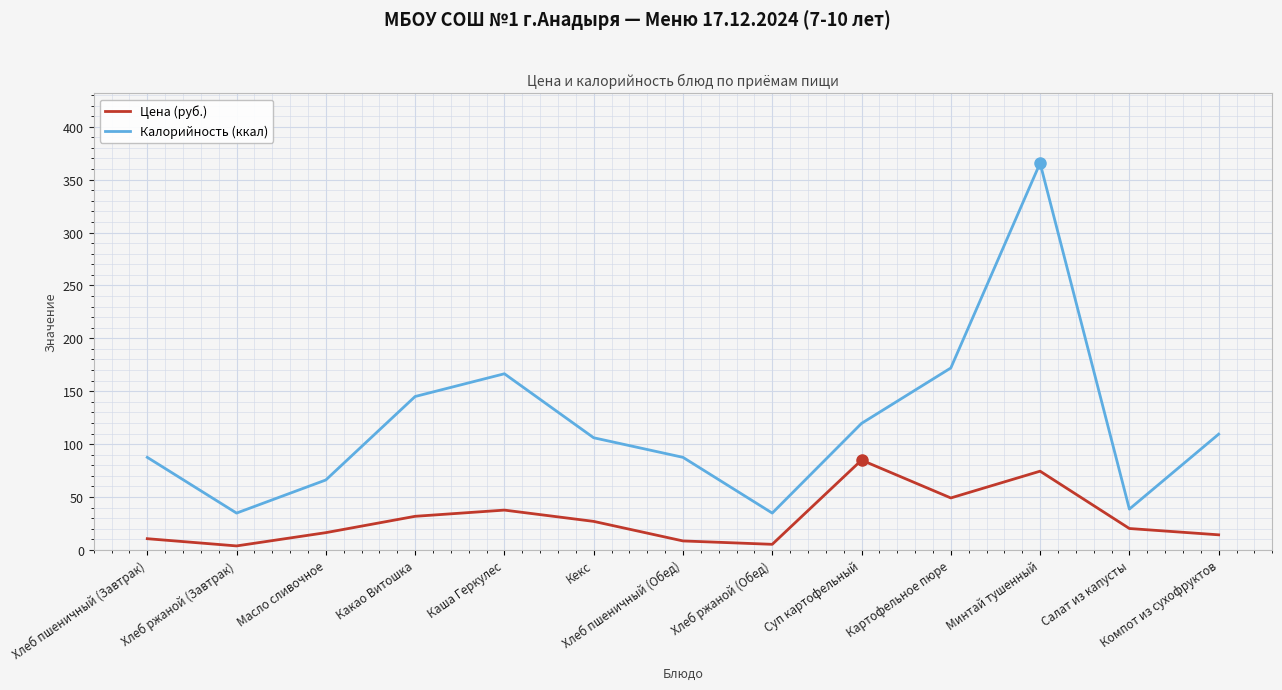

The value of Цена (руб.) at Каша Геркулес is 15.0. True or false?

False